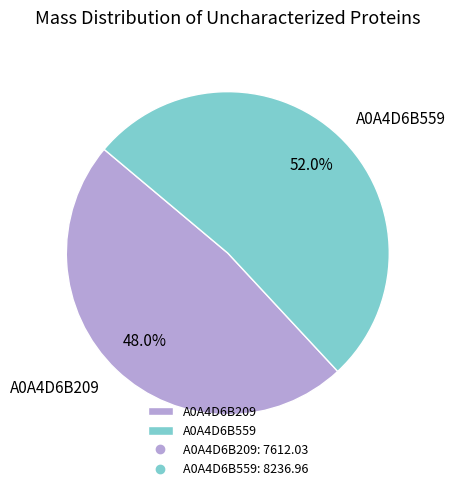

Is A0A4D6B209 the majority of the pie?

No